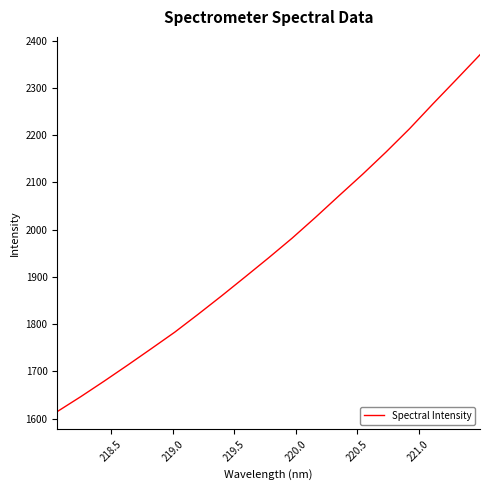

What is the difference between the maximum and minimum values?

755.5